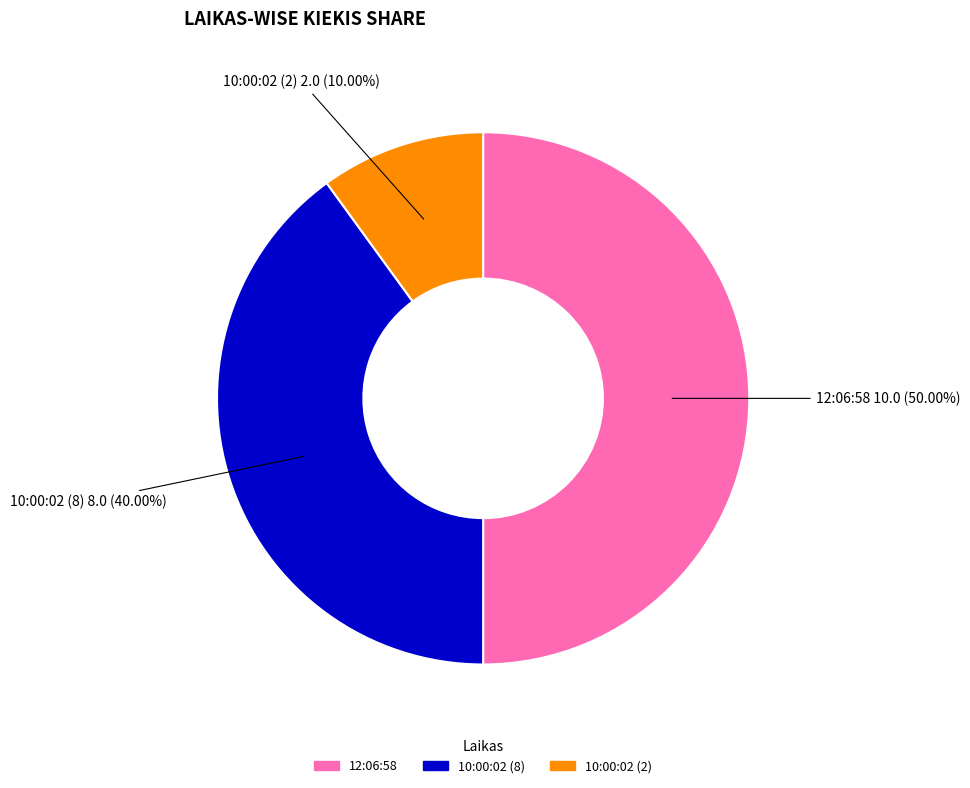

How many slices are in this pie chart?

3